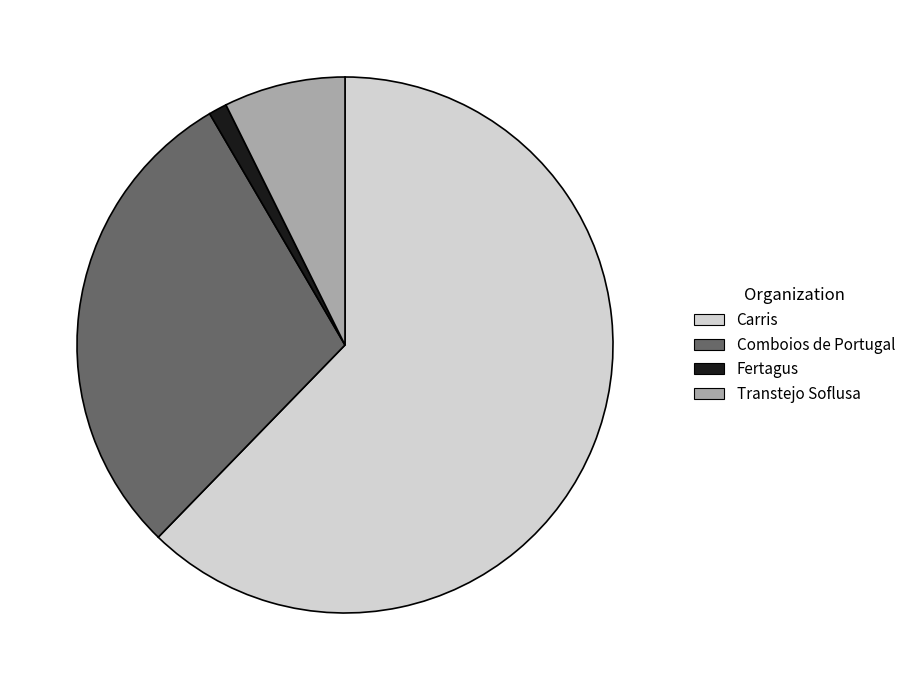

True or false: Comboios de Portugal accounts for 40% of the total.

False